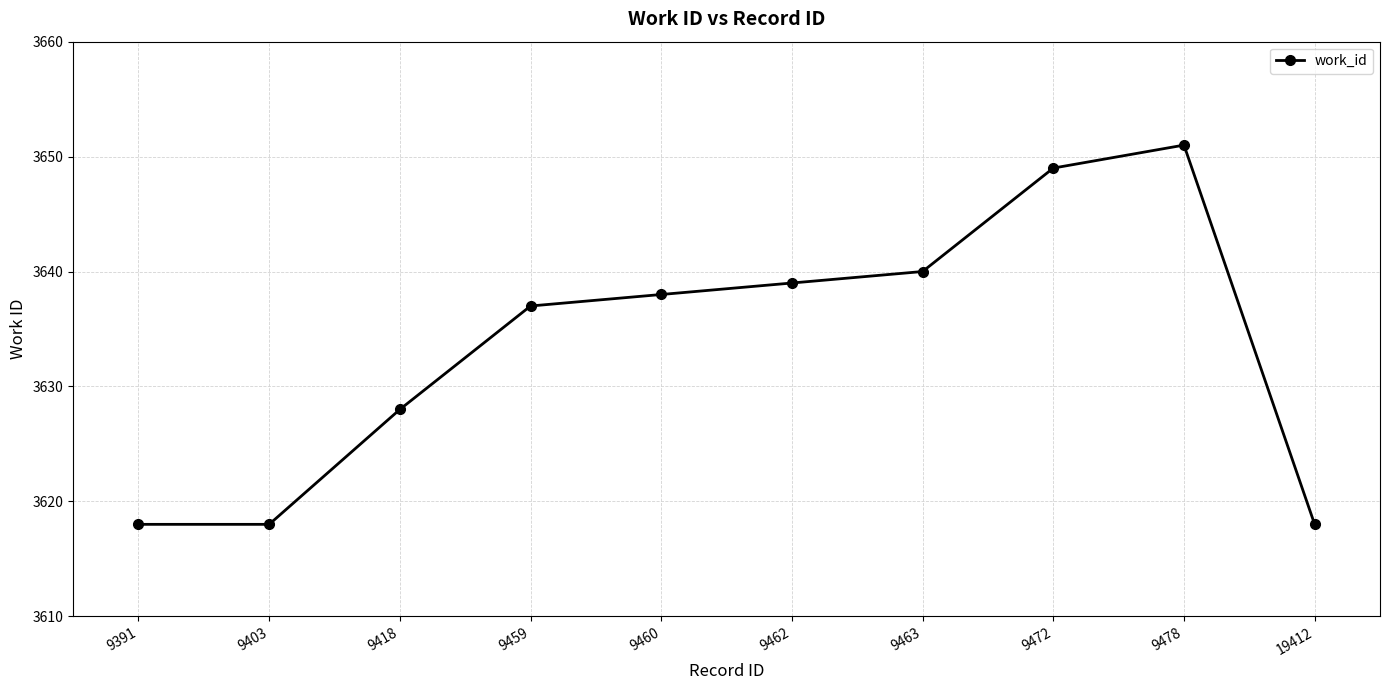

How many data points are less than 3638?

5